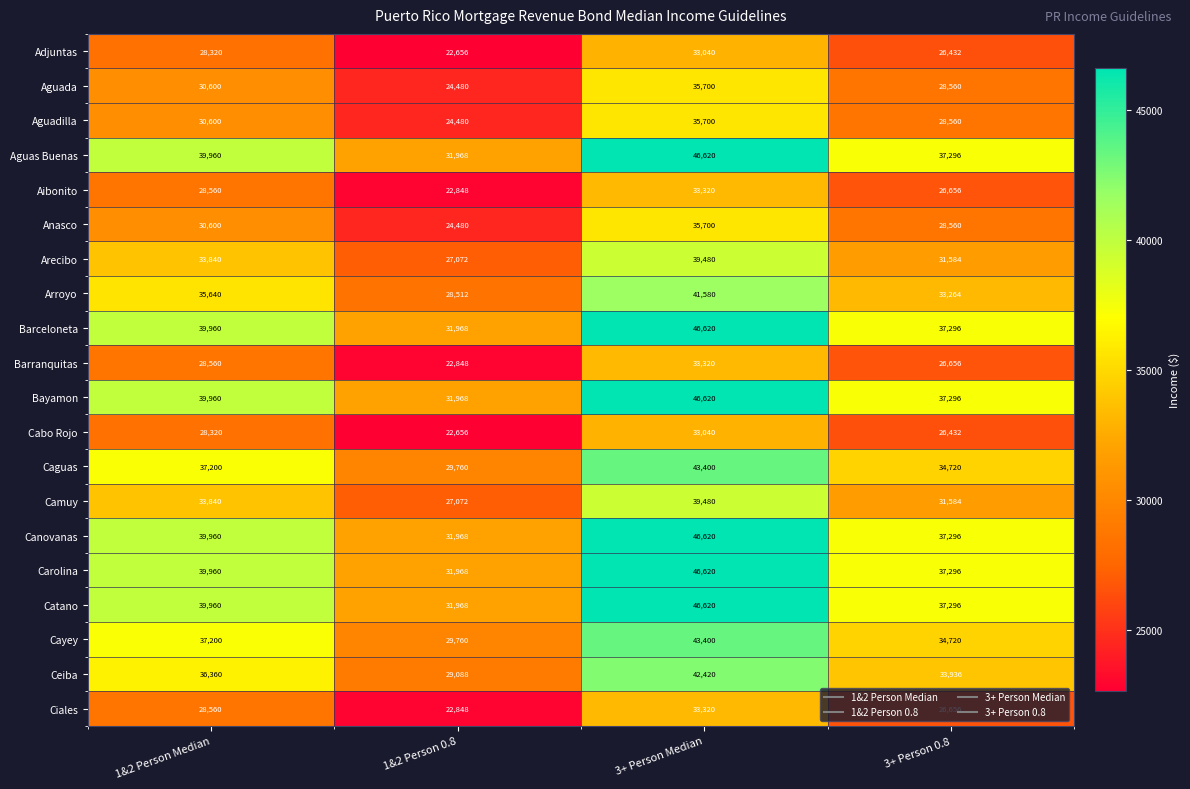

At which label is Adjuntas closest to 27848?

1&2 Person Median